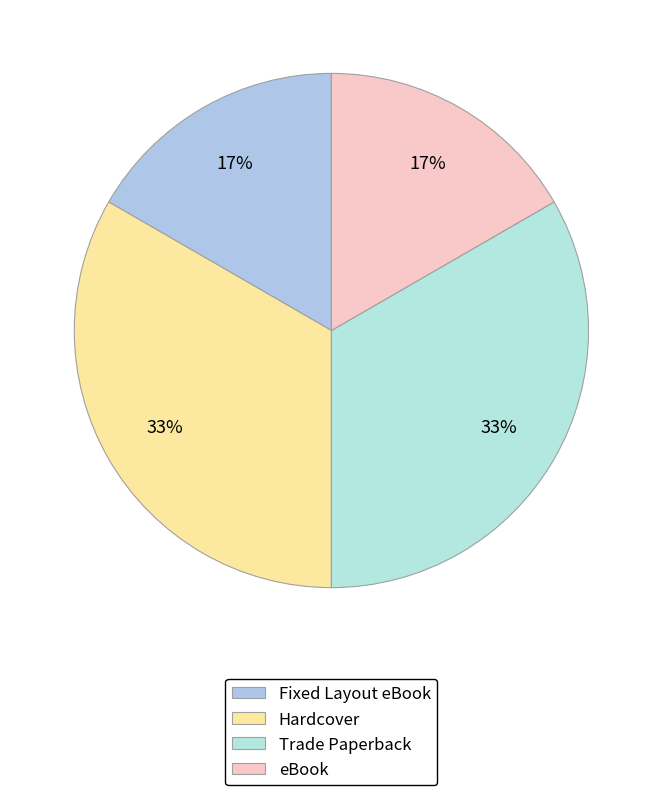

Is there any slice that represents more than half of the pie?

No